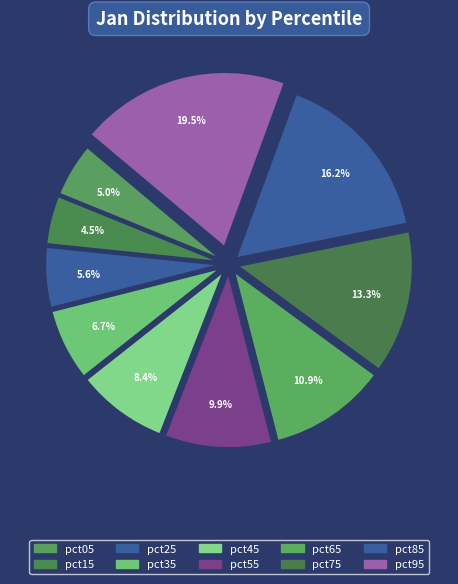

Do pct65 and pct05 together represent more than half of the pie?

No